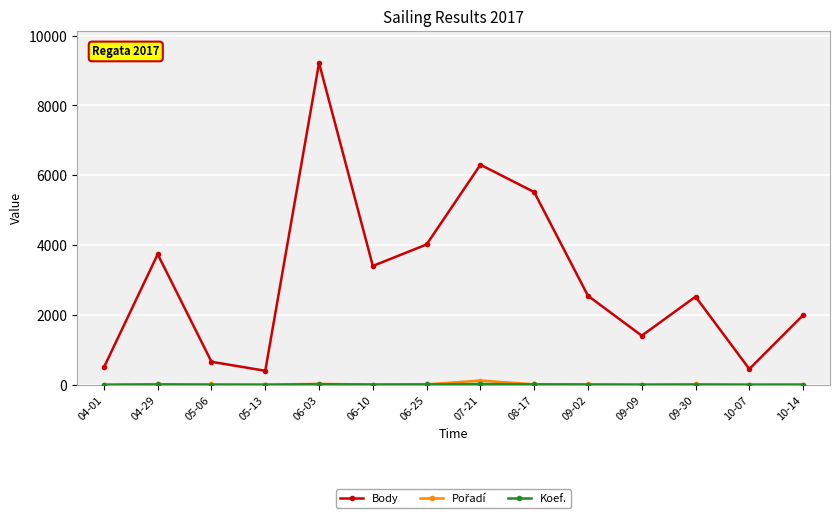

Between 09-30 and 10-14, which series saw the biggest shift?

Body